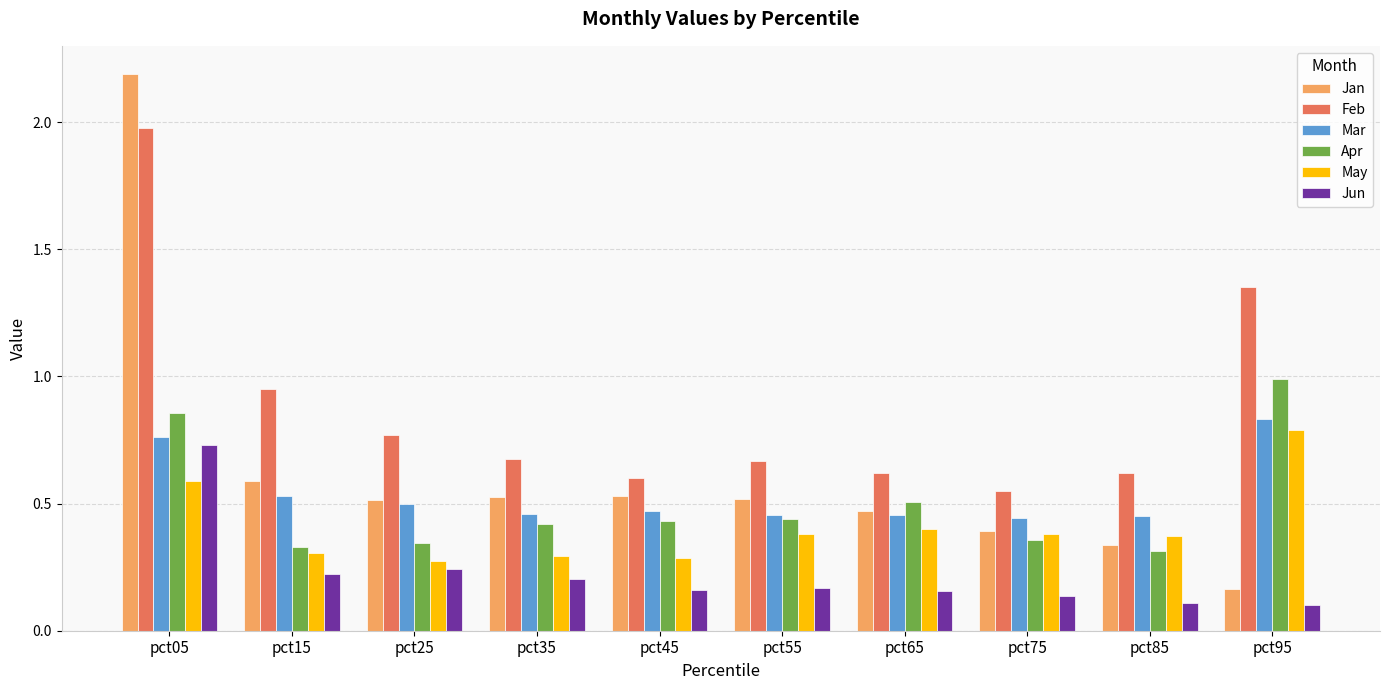

Which label corresponds to the largest value in the chart?

pct05